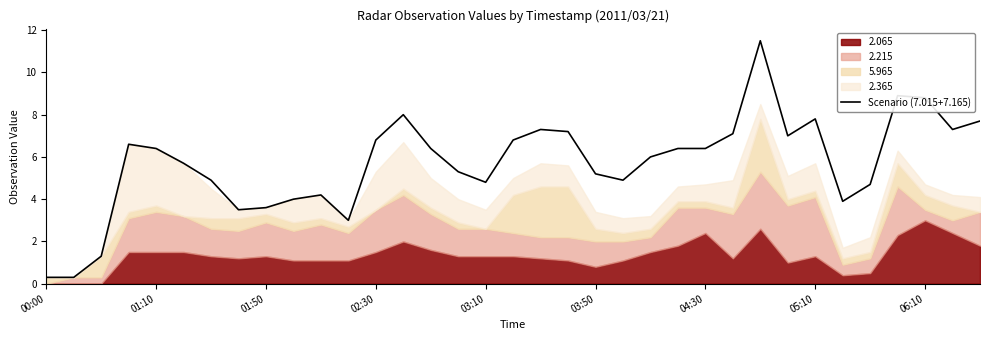

The Scenario (7.015+7.165) series shows 11.7 at 06:10. True or false?

False